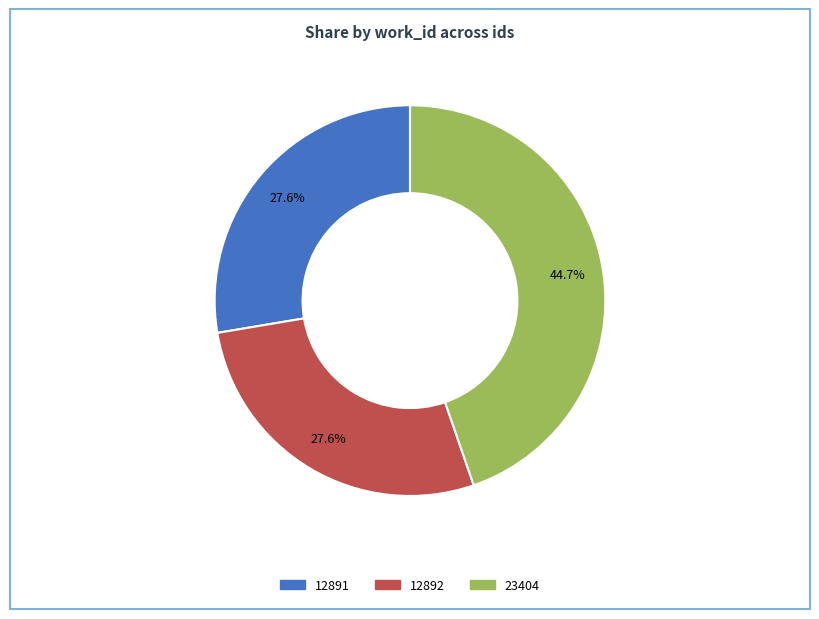

What percentage is NOT represented by 23404?

55.3%